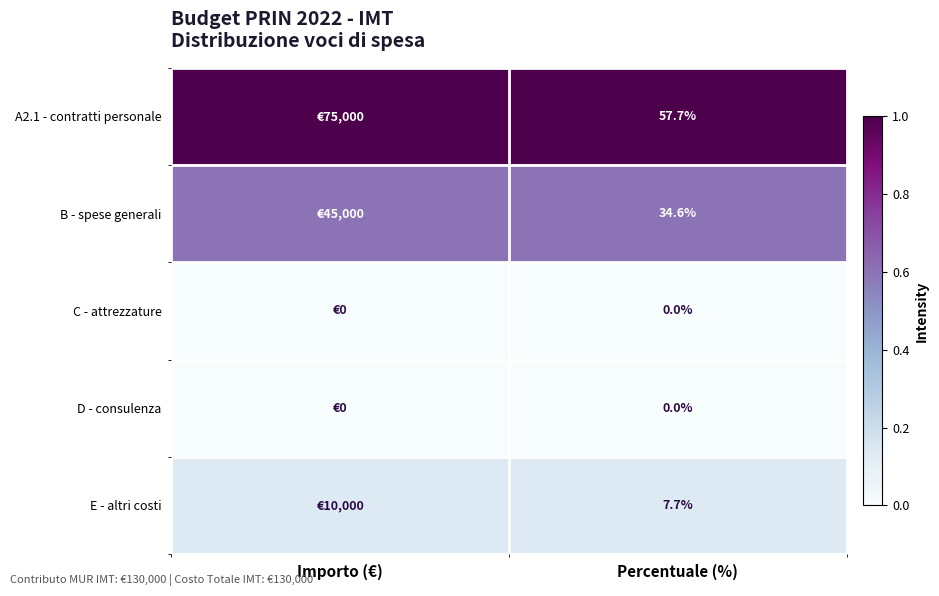

List the labels in order of D - consulenza value, smallest first.

Importo (€), Percentuale (%)